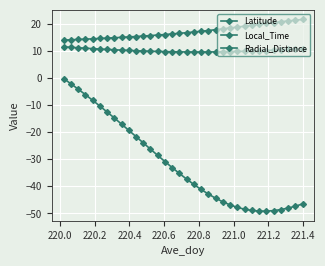

Is this an area chart (filled region under the line)?

No